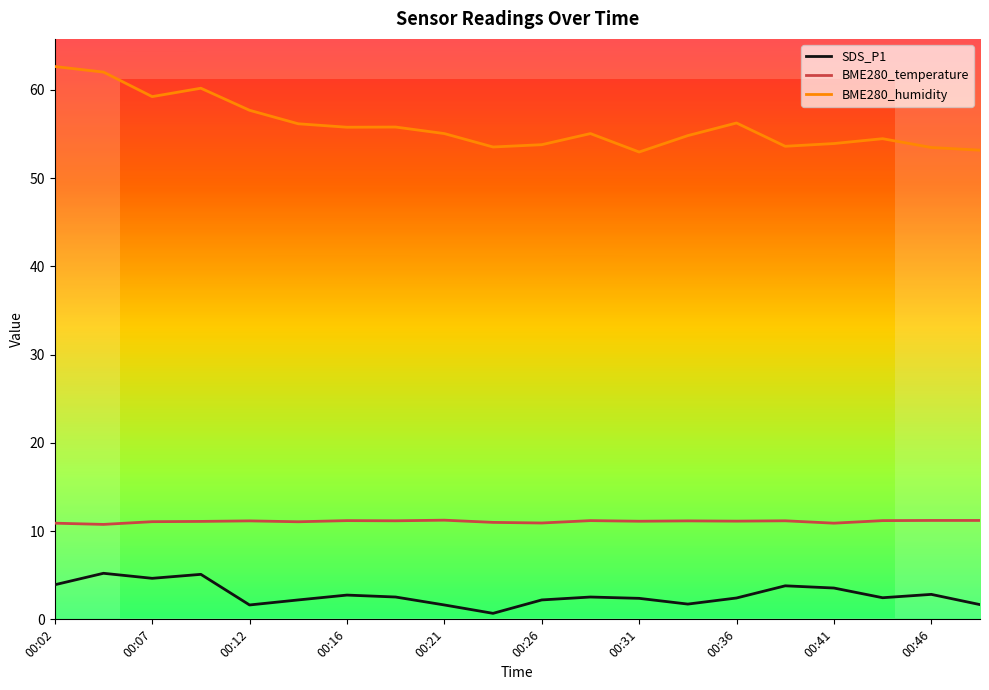

True or false: SDS_P1 has more than 2 interior local peaks.

True